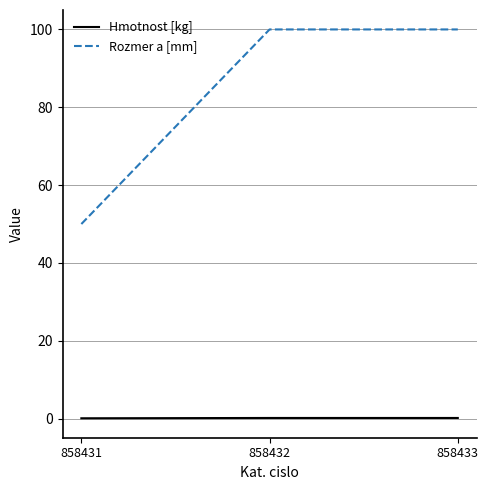

How many Rozmer a [mm] values are between 50 and 100?

3